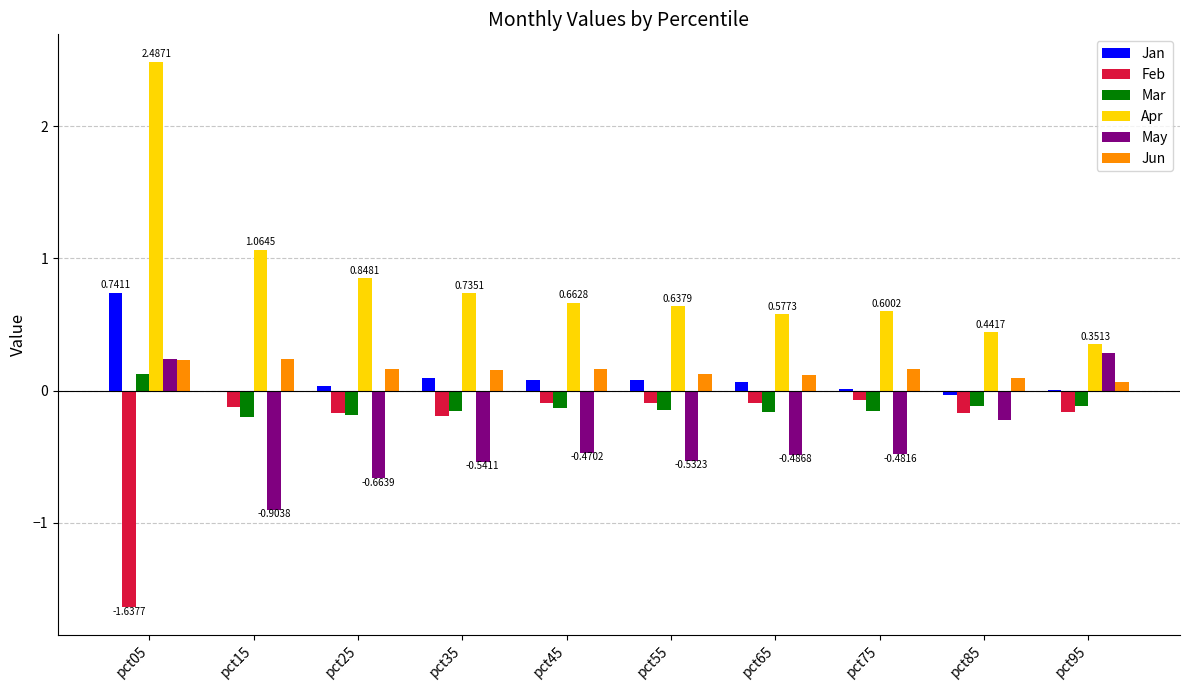

How many May values are between 0 and 1?

2